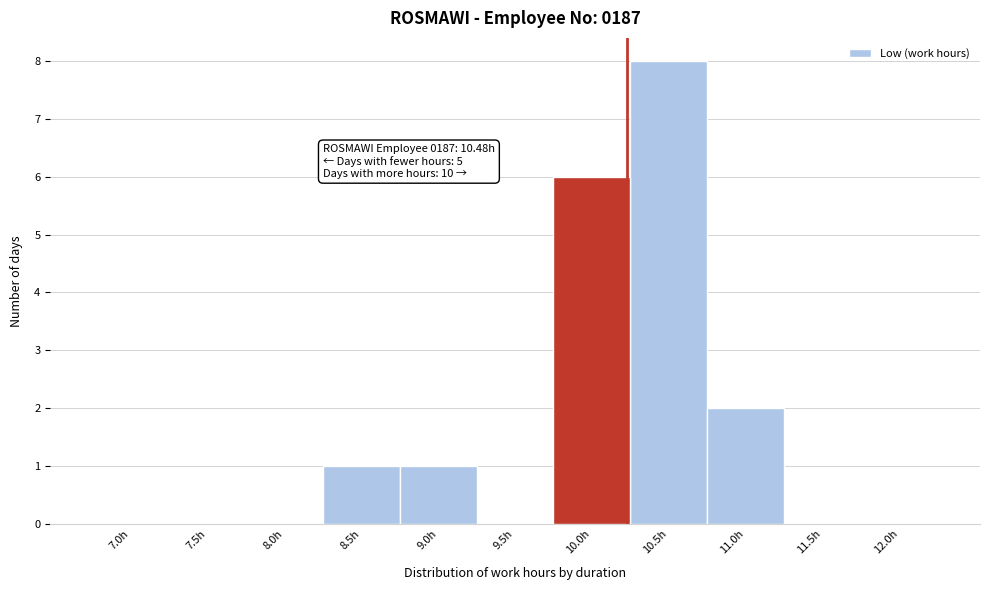

Reading left to right, what are all the values shown in this chart?

7.0h=0	7.5h=0	8.0h=0	8.5h=1	9.0h=1	9.5h=0	10.0h=6	10.5h=8	11.0h=2	11.5h=0	12.0h=0